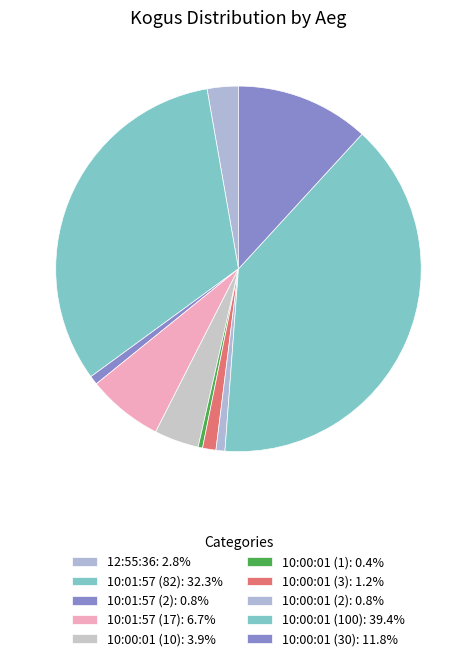

Count the number of slices in the pie.

10